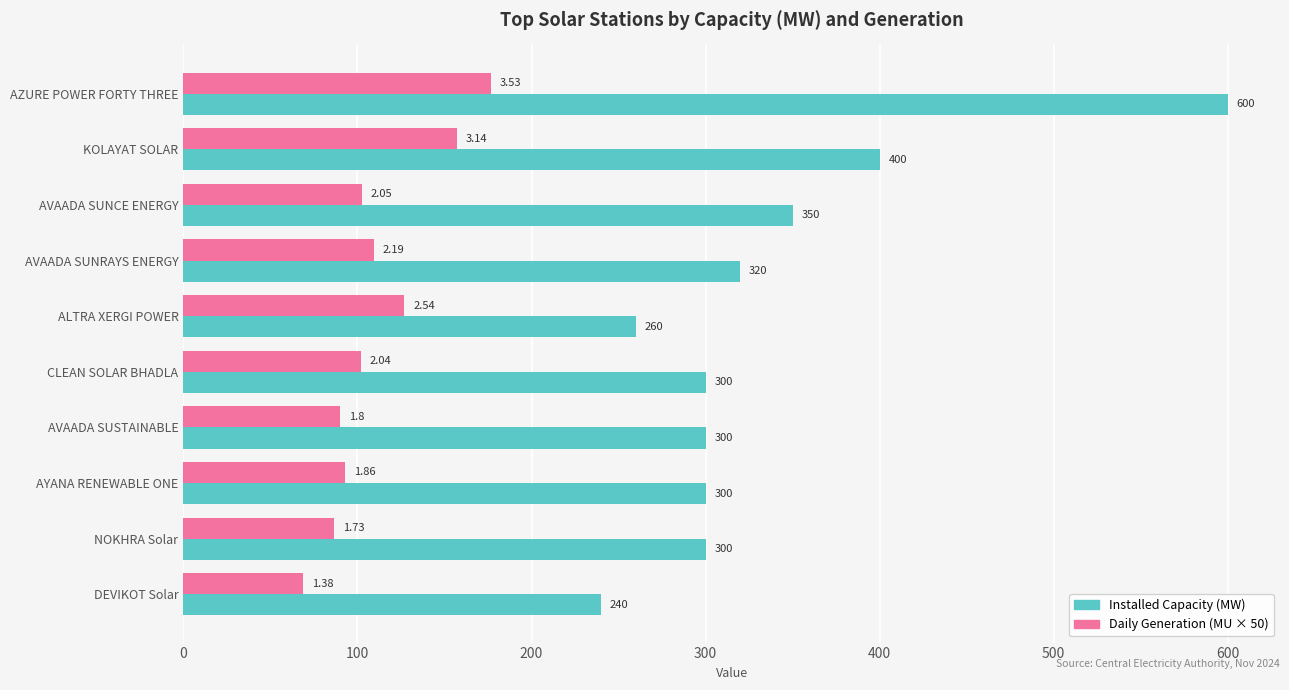

Which category has the highest value across all series?

AZURE POWER FORTY THREE